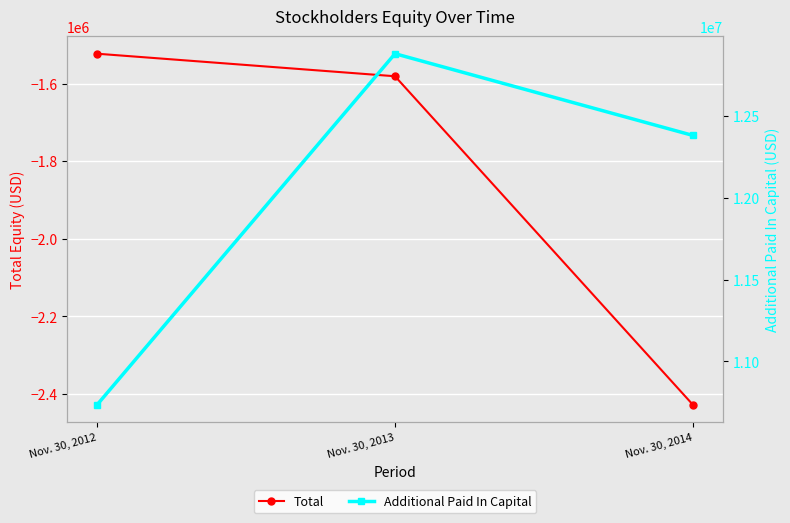

Reading left to right, list all the values displayed in this chart.

Total: -1523091	-1581228	-2428418
Additional Paid In Capital: 10734547	12880985	12381235